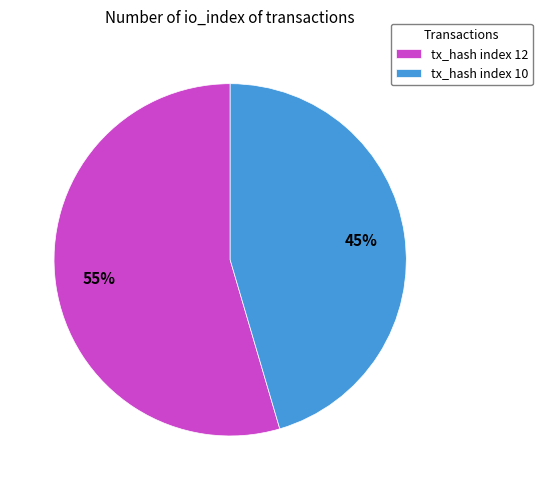

Do tx_hash index 10 and tx_hash index 12 together represent more than half of the pie?

Yes